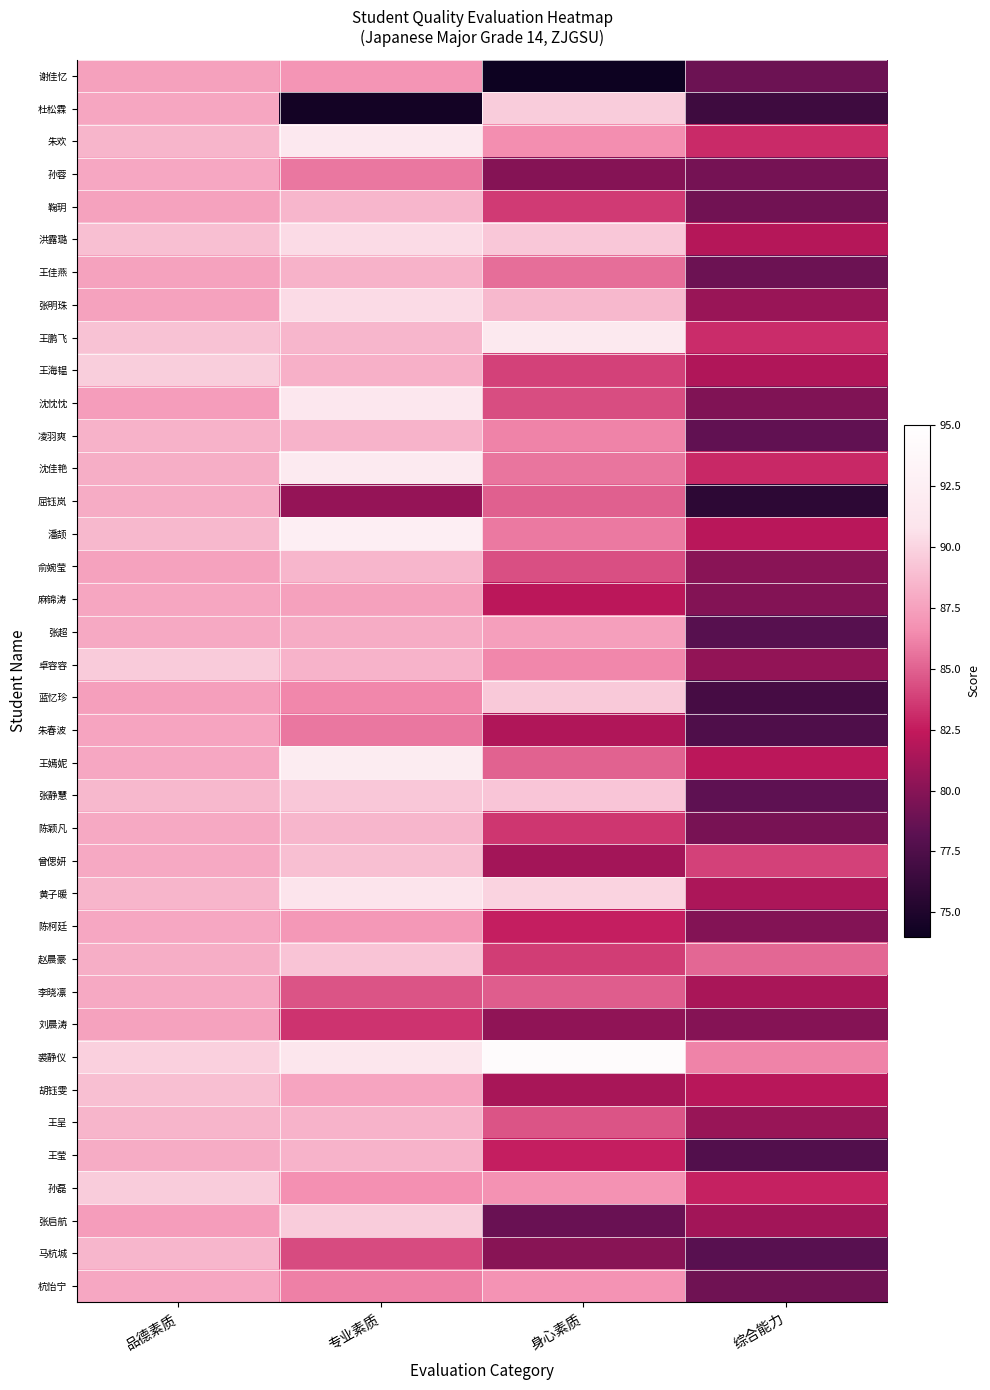

Reading right to left, what are all the values shown in this chart?

谢佳忆: 综合能力=78.9	身心素质=57.2	专业素质=86.9	品德素质=87.5
杜松霖: 综合能力=76.6	身心素质=89.6	专业素质=74.4	品德素质=87.8
朱欢: 综合能力=83.0	身心素质=86.6	专业素质=91.5	品德素质=88.4
孙蓉: 综合能力=79.3	身心素质=79.9	专业素质=85.8	品德素质=87.8
鞠玥: 综合能力=79.1	身心素质=83.6	专业素质=88.5	品德素质=87.5
洪露璐: 综合能力=81.9	身心素质=89.4	专业素质=90.3	品德素质=89.0
王佳燕: 综合能力=78.9	身心素质=85.4	专业素质=88.3	品德素质=87.6
张明珠: 综合能力=80.8	身心素质=88.7	专业素质=90.4	品德素质=87.5
王鹏飞: 综合能力=83.2	身心素质=91.6	专业素质=88.6	品德素质=89.1
王海韫: 综合能力=81.7	身心素质=83.8	专业素质=88.2	品德素质=89.7
沈忱忱: 综合能力=79.7	身心素质=84.3	专业素质=91.2	品德素质=87.3
凌羽爽: 综合能力=78.5	身心素质=86.2	专业素质=88.4	品德素质=88.3
沈佳艳: 综合能力=83.0	身心素质=85.7	专业素质=91.8	品德素质=88.1
屈钰岚: 综合能力=75.8	身心素质=85.0	专业素质=80.6	品德素质=88.1
潘颉: 综合能力=82.0	身心素质=85.8	专业素质=92.3	品德素质=88.6
俞婉莹: 综合能力=80.1	身心素质=84.4	专业素质=88.5	品德素质=87.6
麻锦涛: 综合能力=79.9	身心素质=82.2	专业素质=87.5	品德素质=87.8
张超: 综合能力=78.0	身心素质=87.5	专业素质=88.1	品德素质=87.9
卓容容: 综合能力=80.4	身心素质=86.4	专业素质=88.4	品德素质=89.5
蓝忆珍: 综合能力=77.0	身心素质=89.4	专业素质=86.4	品德素质=87.4
朱春波: 综合能力=77.5	身心素质=81.7	专业素质=85.8	品德素质=87.6
王嫣妮: 综合能力=82.2	身心素质=85.0	专业素质=92.1	品德素质=87.8
张静慧: 综合能力=78.3	身心素质=89.3	专业素质=89.4	品德素质=88.7
陈颖凡: 综合能力=79.4	身心素质=83.5	专业素质=88.5	品德素质=87.9
曾偲妍: 综合能力=83.8	身心素质=81.2	专业素质=89.0	品德素质=87.9
黄子暖: 综合能力=81.5	身心素质=90.0	专业素质=90.7	品德素质=88.5
陈柯廷: 综合能力=79.8	身心素质=82.7	专业素质=87.1	品德素质=87.8
赵晨豪: 综合能力=85.2	身心素质=83.7	专业素质=89.2	品德素质=88.2
李晓凛: 综合能力=81.4	身心素质=84.9	专业素质=84.6	品德素质=87.9
刘晨涛: 综合能力=80.0	身心素质=80.4	专业素质=83.4	品德素质=87.6
裘静仪: 综合能力=86.2	身心素质=94.4	专业素质=91.2	品德素质=89.8
胡钰雯: 综合能力=82.0	身心素质=81.4	专业素质=87.7	品德素质=89.0
王呈: 综合能力=80.7	身心素质=84.5	专业素质=88.4	品德素质=88.5
王莹: 综合能力=77.7	身心素质=82.7	专业素质=88.4	品德素质=88.0
孙磊: 综合能力=82.7	身心素质=86.8	专业素质=86.7	品德素质=89.7
张启航: 综合能力=81.1	身心素质=78.8	专业素质=89.6	品德素质=87.3
马杭城: 综合能力=78.1	身心素质=80.0	专业素质=84.2	品德素质=88.6
杭怡宁: 综合能力=79.0	身心素质=86.8	专业素质=86.1	品德素质=87.8